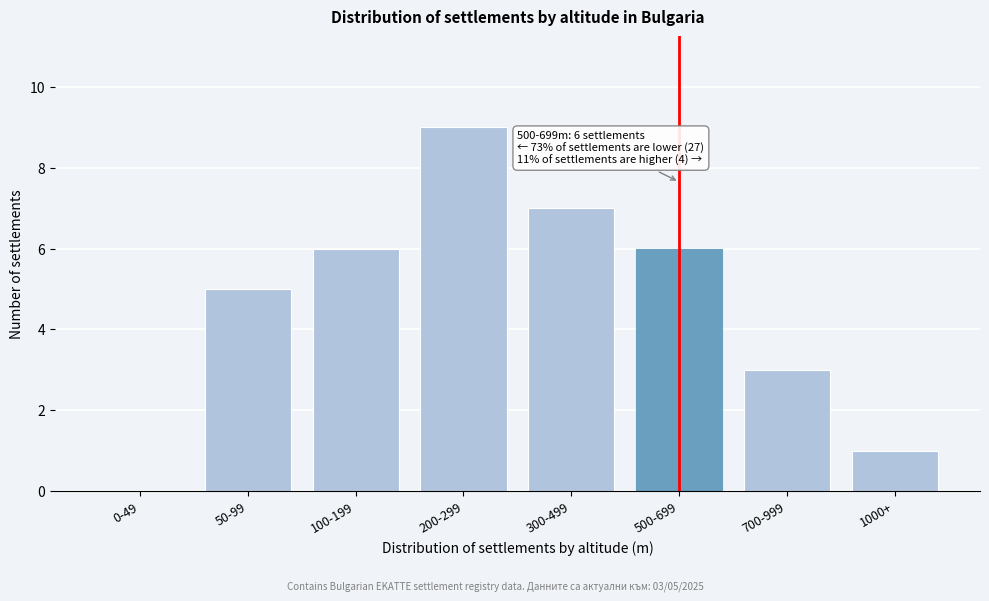

Reading left to right, list all the values displayed in this chart.

0-49=0	50-99=5	100-199=6	200-299=9	300-499=7	500-699=6	700-999=3	1000+=1